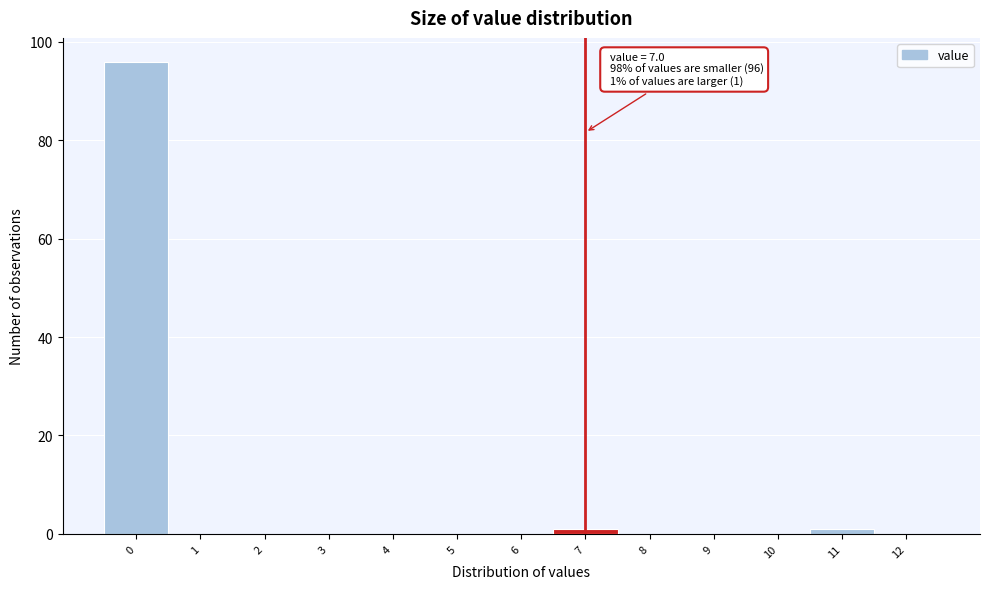

Which range on the x-axis has the tallest bar?

-0.5 to 0.5